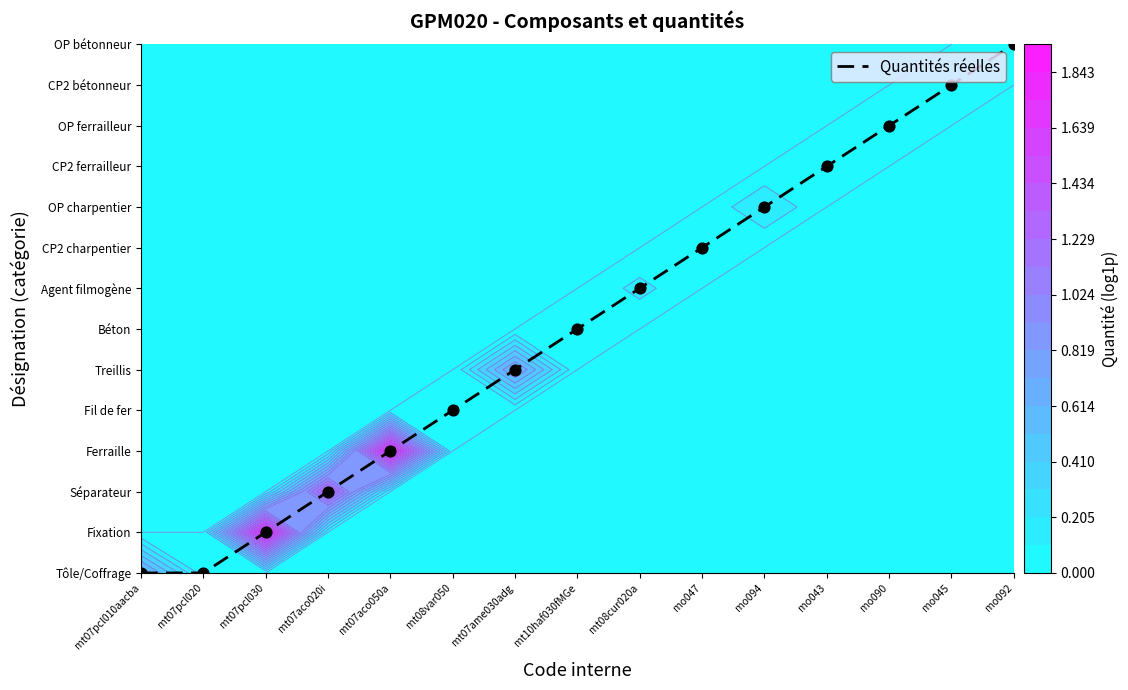

What is the change in value from mo047 to mo045?

+4